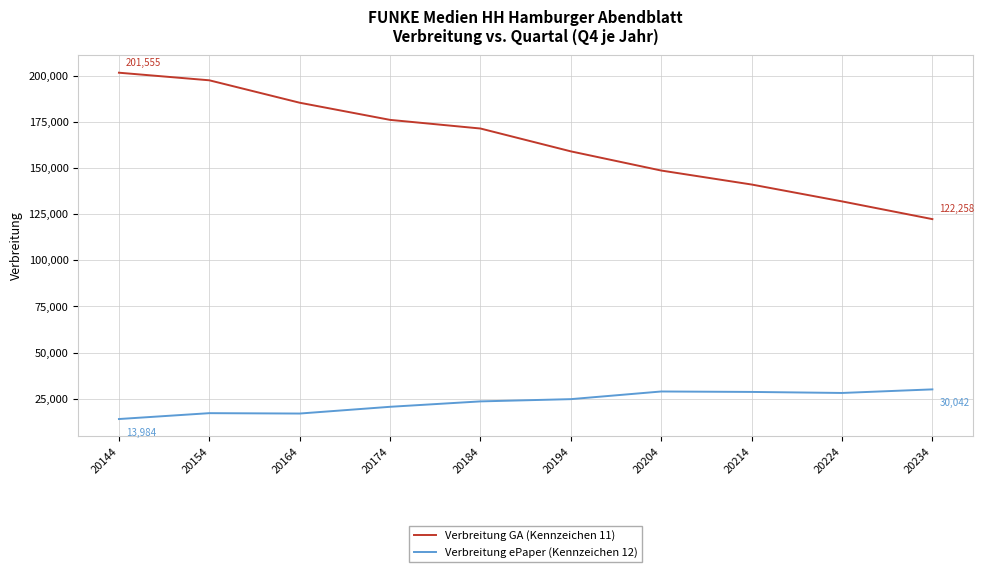

Which label corresponds to the largest value in the chart?

20144